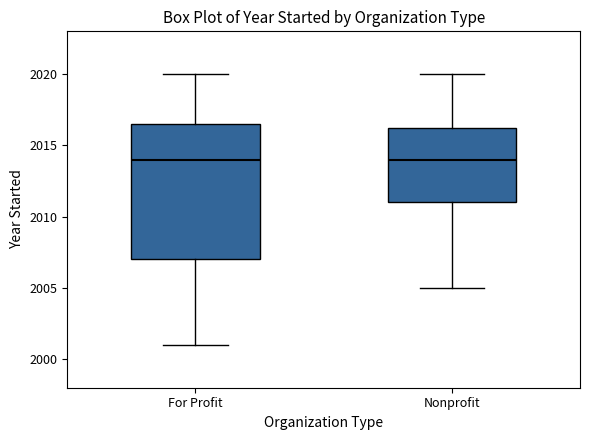

Reading left to right, read every box against the y-axis: the position of its median line, the range the box covers, and the ends of its whiskers. The values are not printed on the chart, so give them approximately, as read against the axis.

For Profit: median 2014.0, box 2007.0 to 2016.5, whiskers 2001.0 to 2020.0
Nonprofit: median 2014.0, box 2011.0 to 2016.5, whiskers 2005.0 to 2020.0